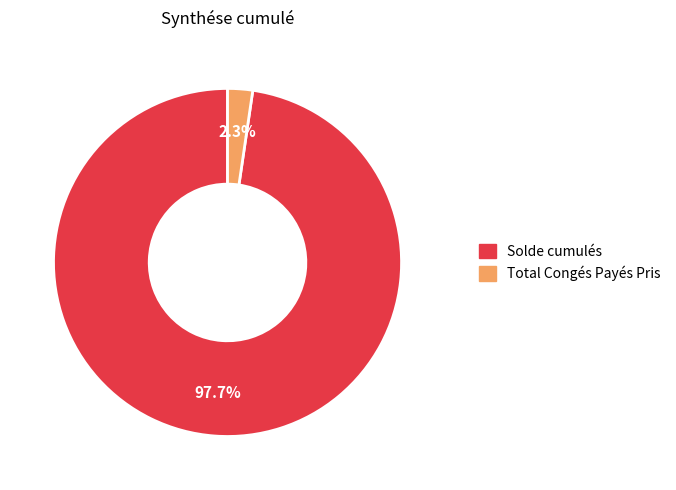

Which has a higher value, Total Congés Payés Pris or Solde cumulés?

Solde cumulés